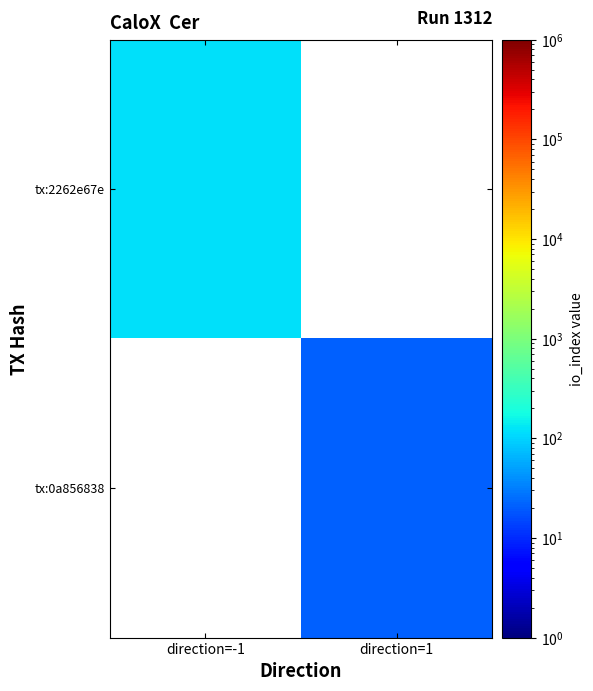

Which category has the lowest value across all series?

direction=1